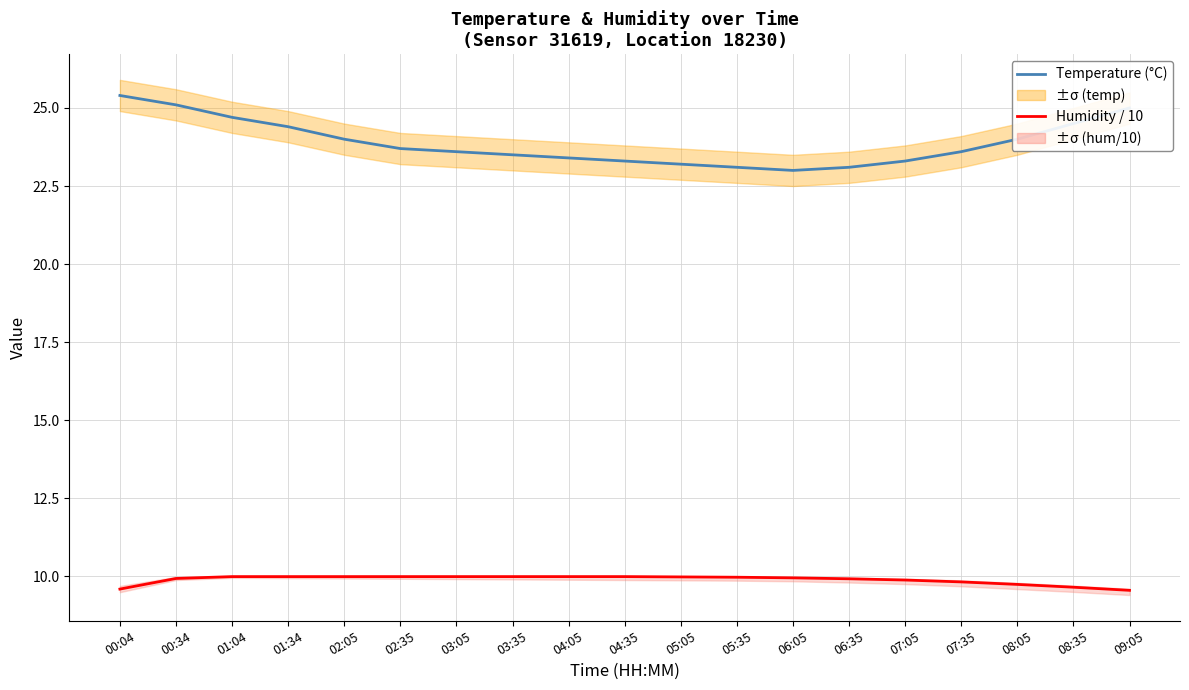

What is the value of the Temperature (°C) point at the 6th from the left?

23.7